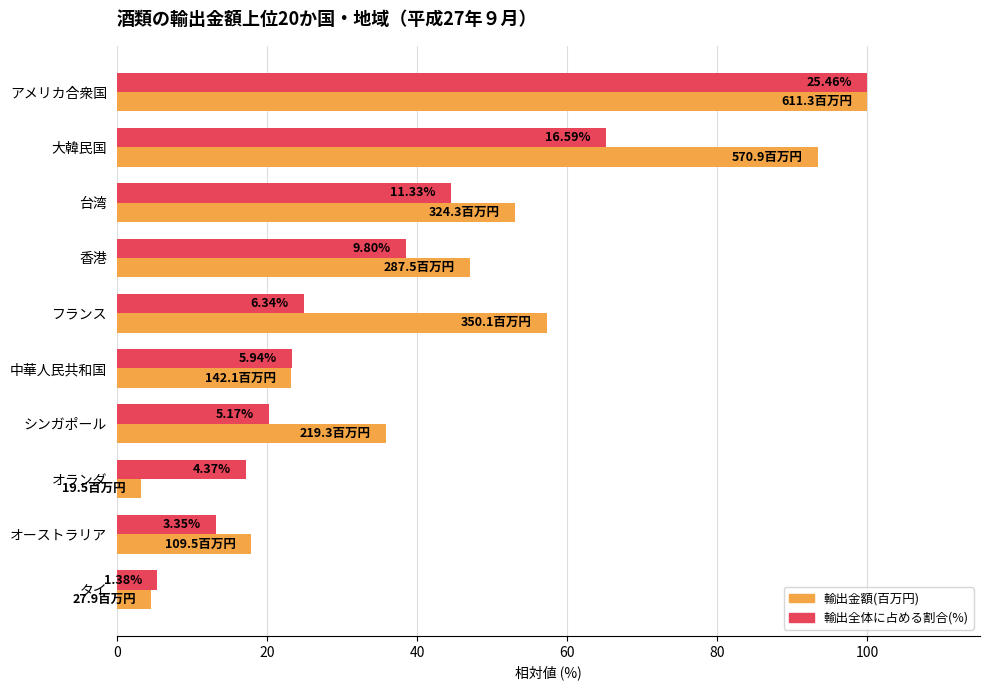

What are all the series names shown in the legend?

輸出金額(百万円), 輸出全体に占める割合(%)